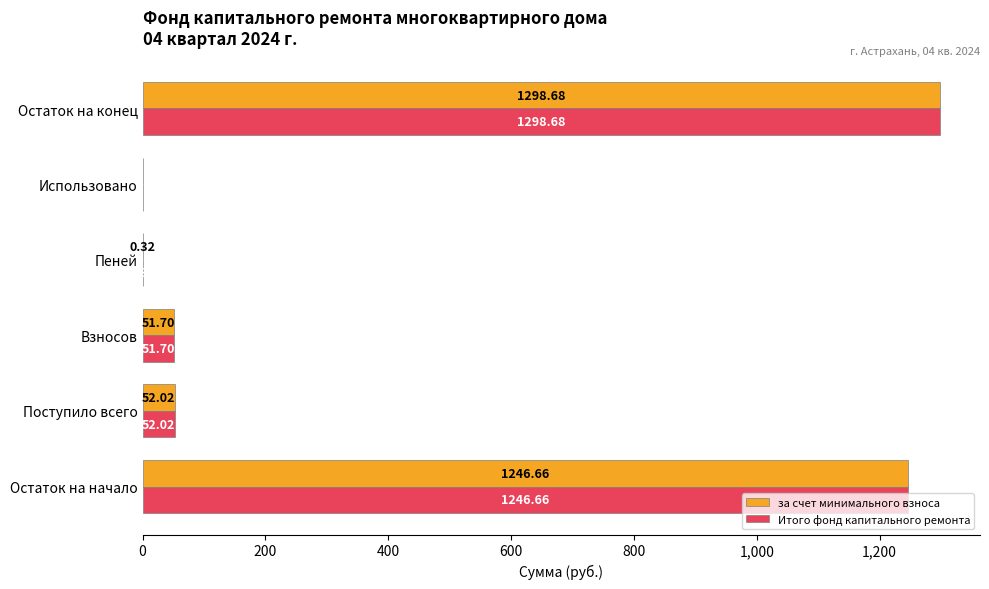

At which label is Итого фонд капитального ремонта closest to 649?

Поступило всего